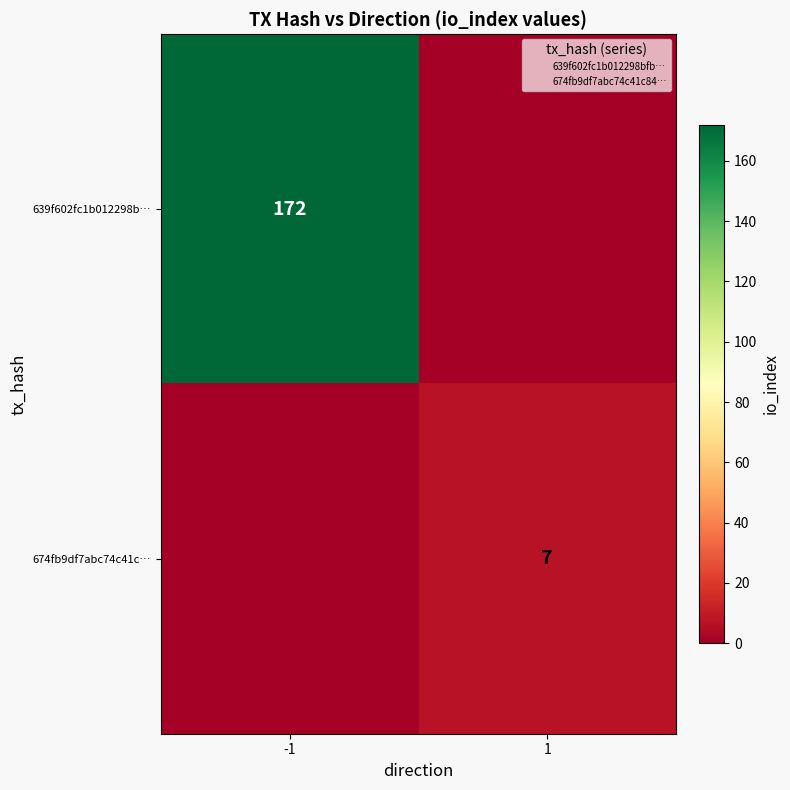

What is the maximum value for 674fb9df7abc74c41c84…?

1